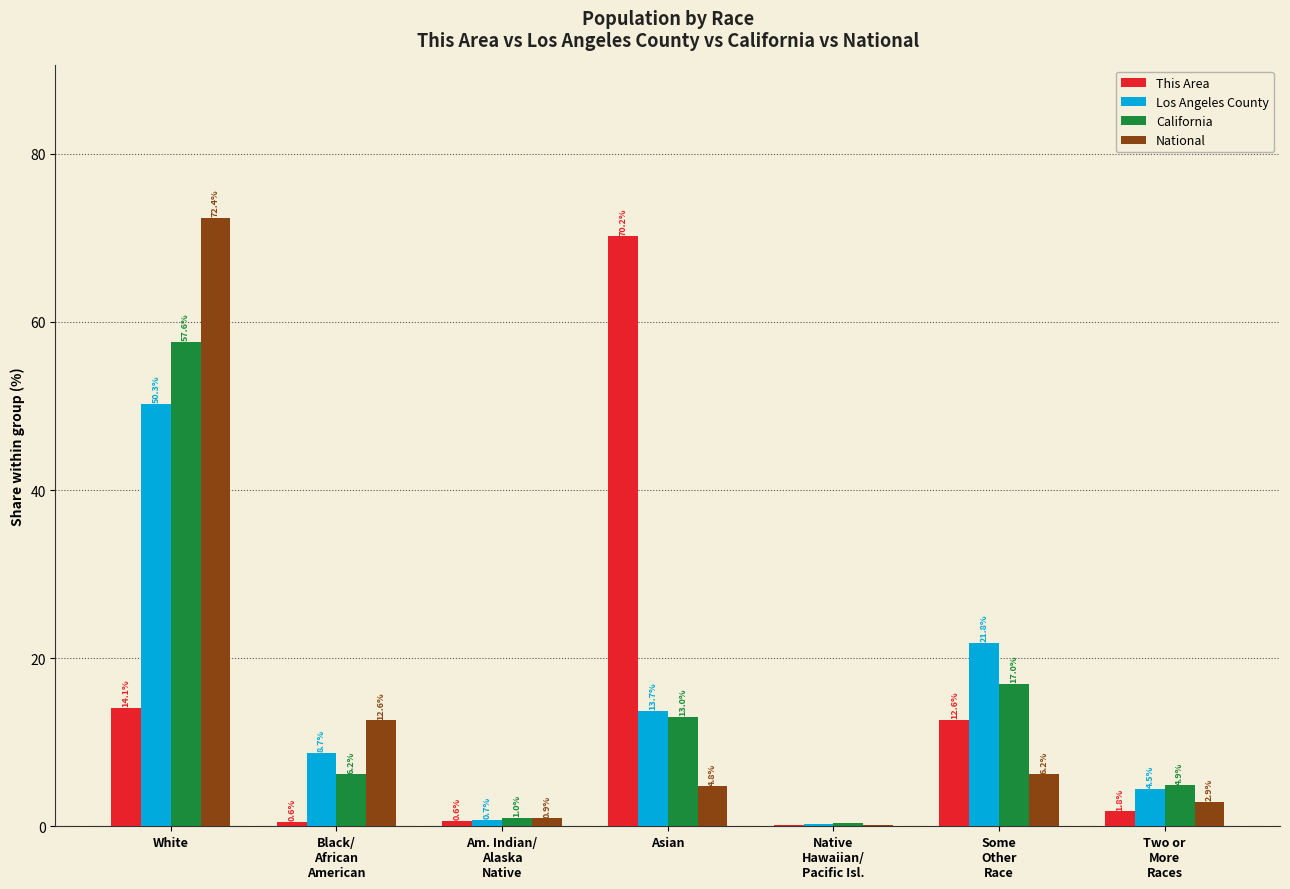

What is the maximum value for This Area?

70.2